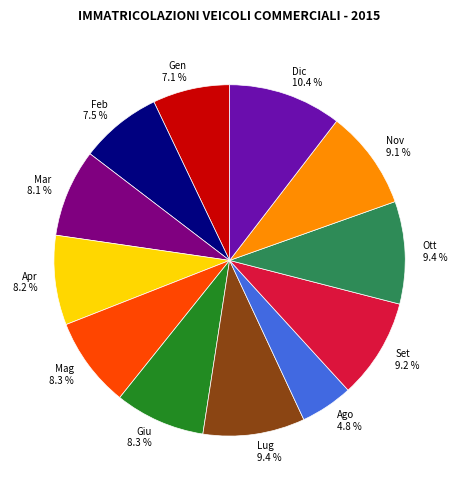

What is the smallest slice in the pie chart?

Ago 4.8 %